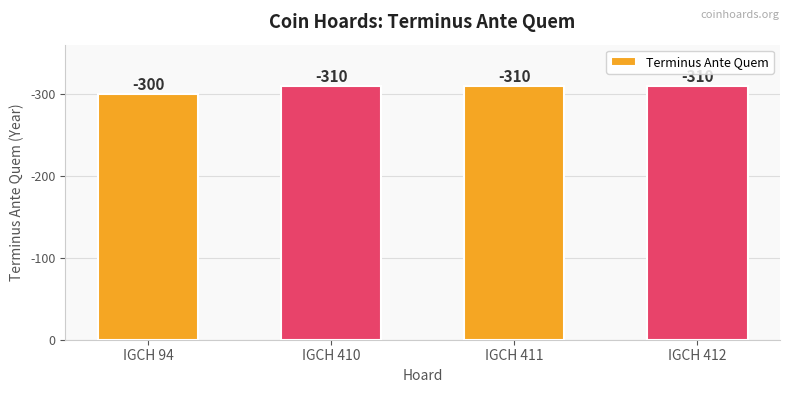

Rank the categories by value from lowest to highest.

IGCH 94, IGCH 410, IGCH 411, IGCH 412